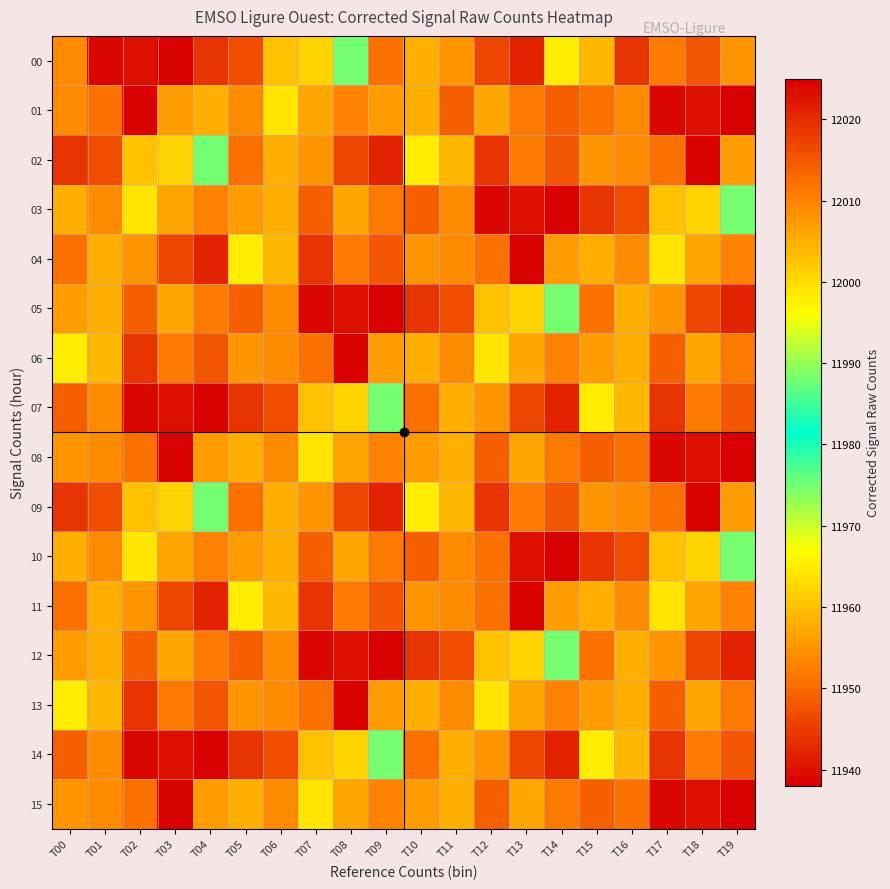

What is the difference between the highest and lowest values at T15?

70